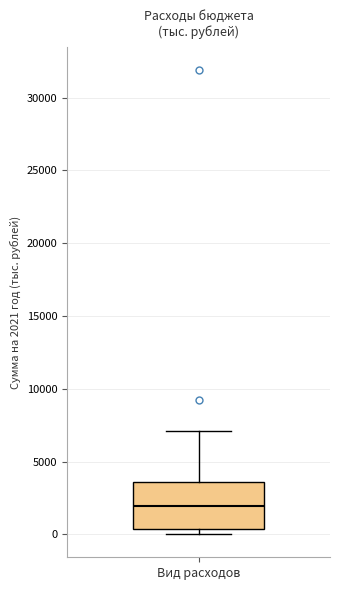

Read this box plot against the y-axis: the position of the median line, the range covered by the box, and the ends of both whiskers. The values are not printed on the chart, so give them approximately, as read against the axis.

median 2000, box 500 to 3500, whiskers 0 to 7000